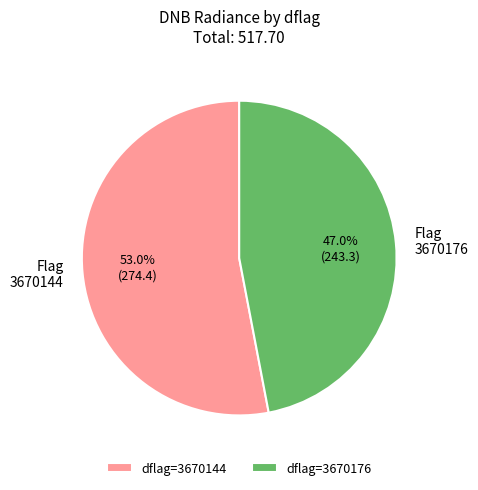

Between Flag 3670144 and Flag 3670176, which is larger?

Flag 3670144